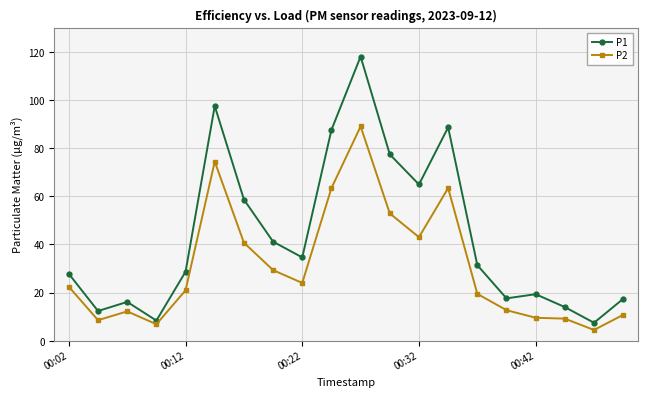

List the series in order of their overall mean, highest first.

P1, P2